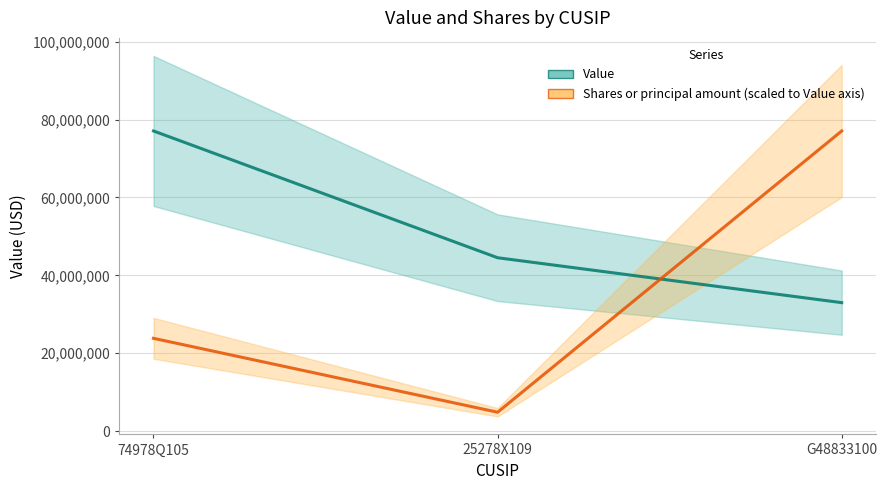

How many lines are shown in the chart?

2